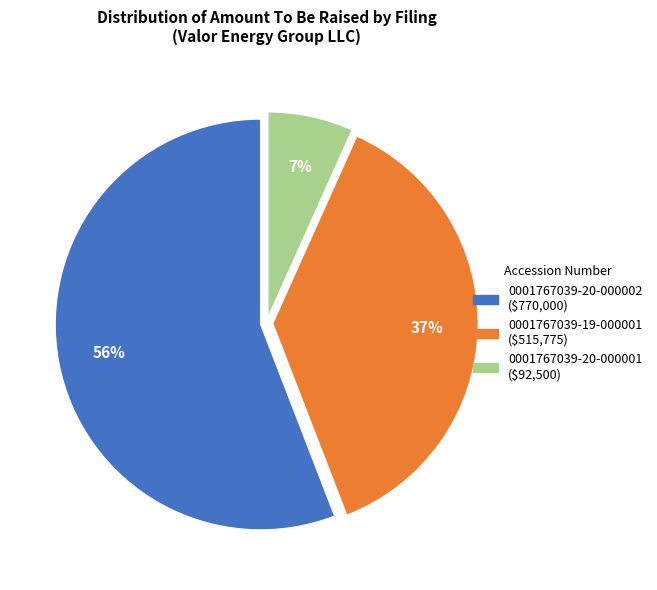

To the nearest percent, what percentage of the pie is 0001767039-20-000002?

56%